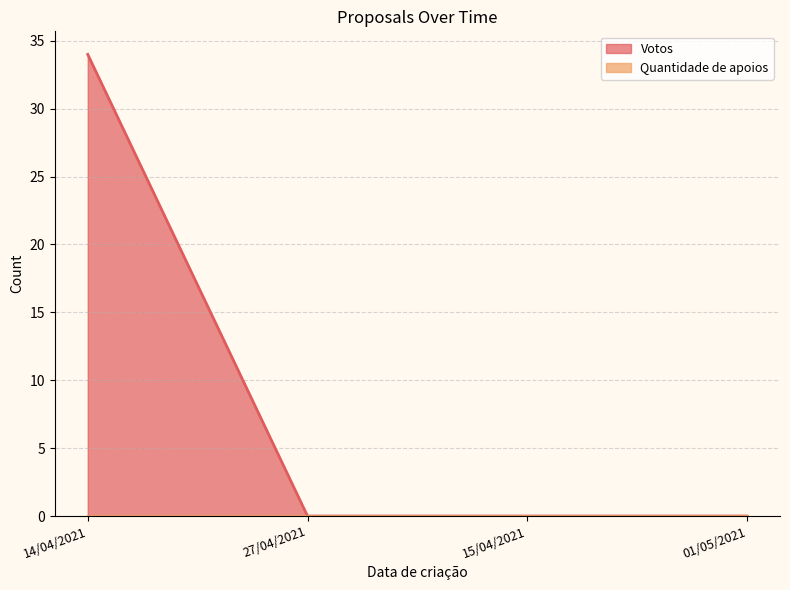

What is the value of the 1st point from the left?

34